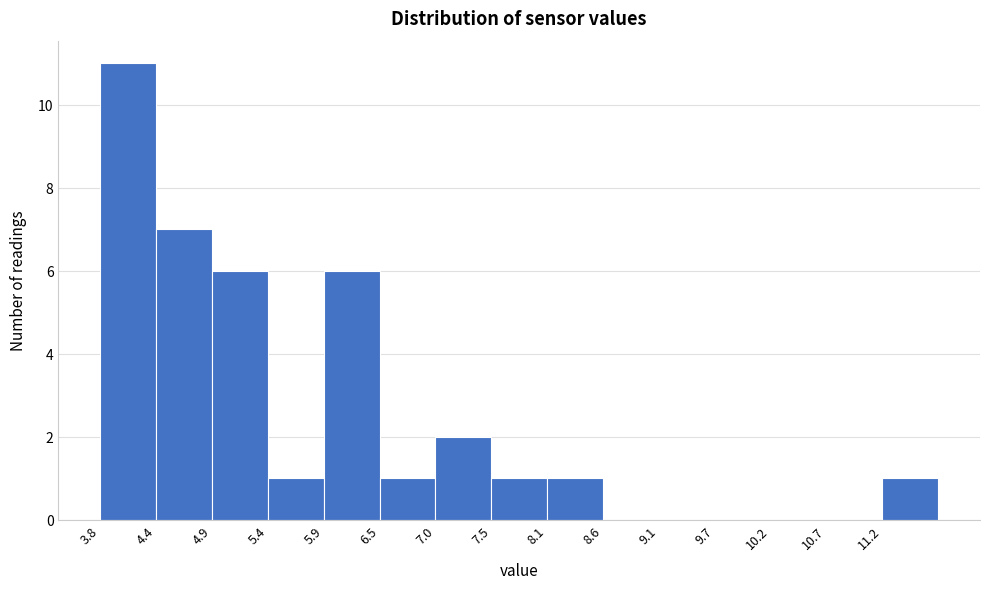

What is the height of the bar covering 5.95 to 6.48 on the x-axis? Neither the bar edges nor the heights are printed on the chart, so give them approximately, as read against the axes.

6